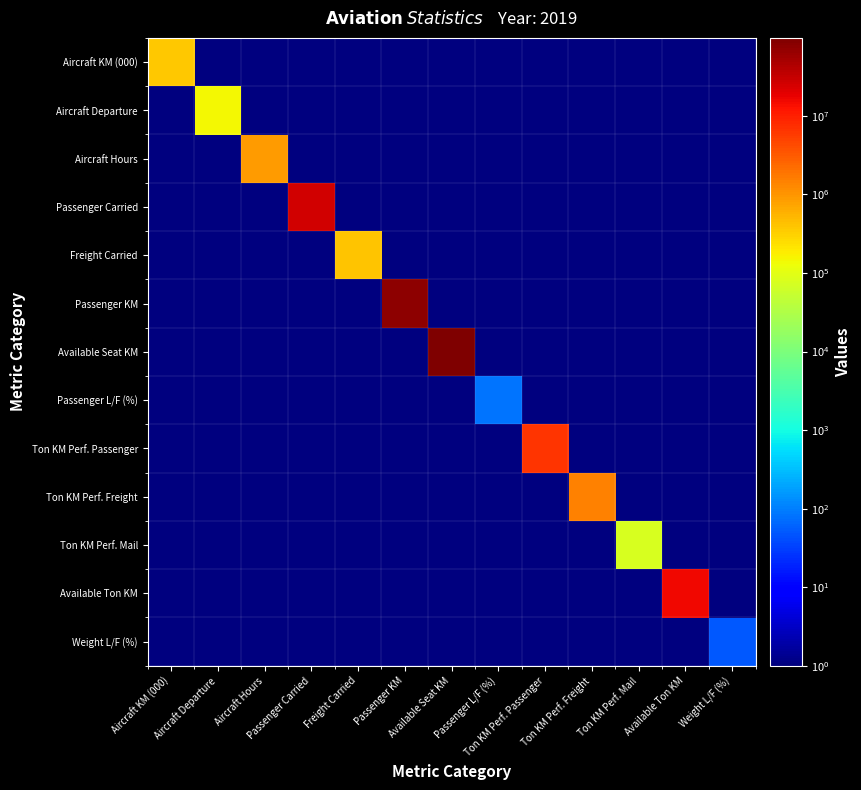

Count the number of data series in this chart.

13